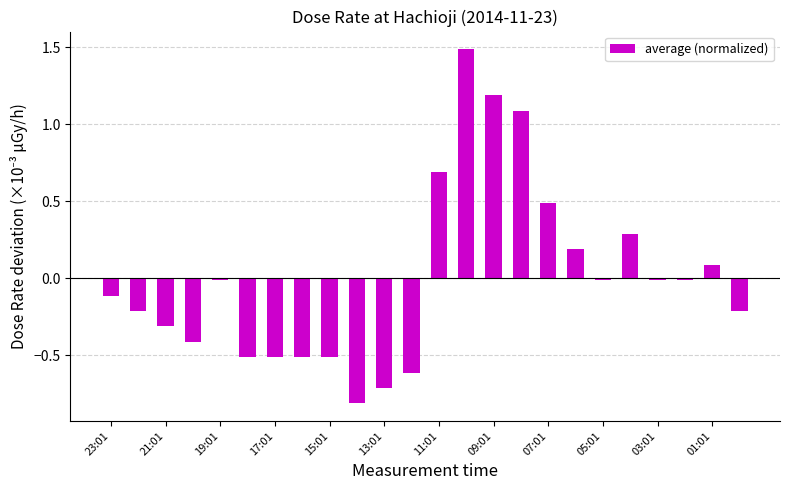

What is the smallest value displayed?

-0.8